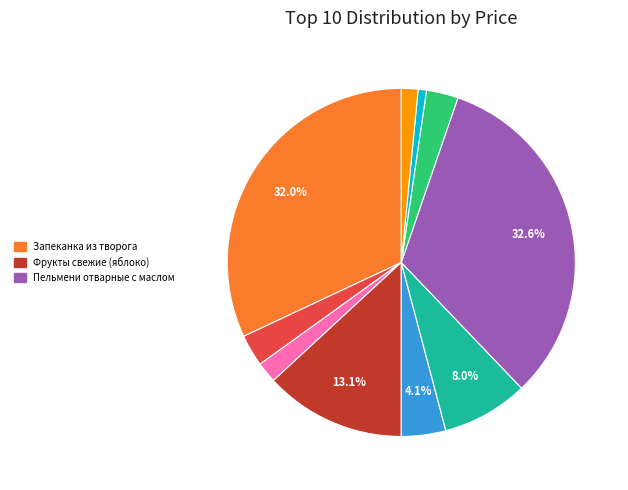

Is there a majority slice in this chart?

No